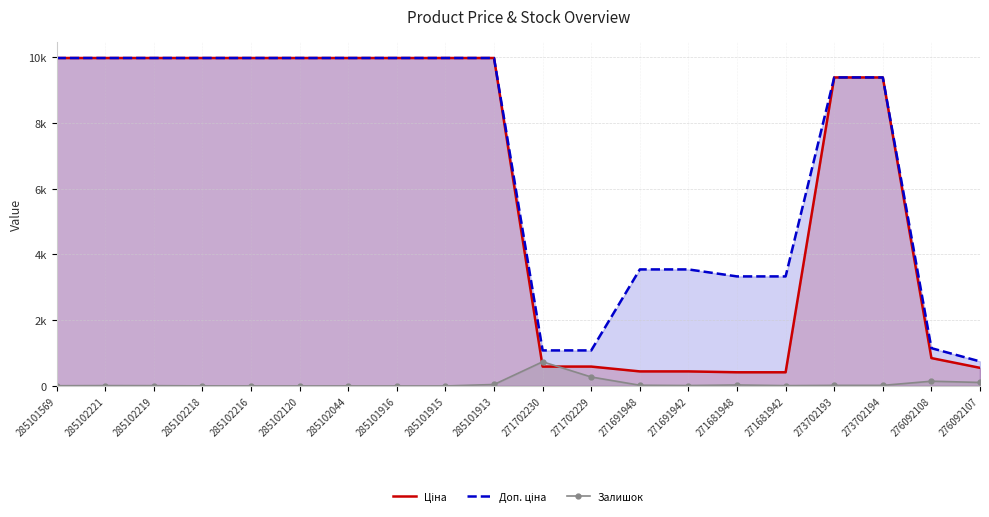

What is the difference between the Доп. ціна values at 271702230 and 271691948?

2463.3